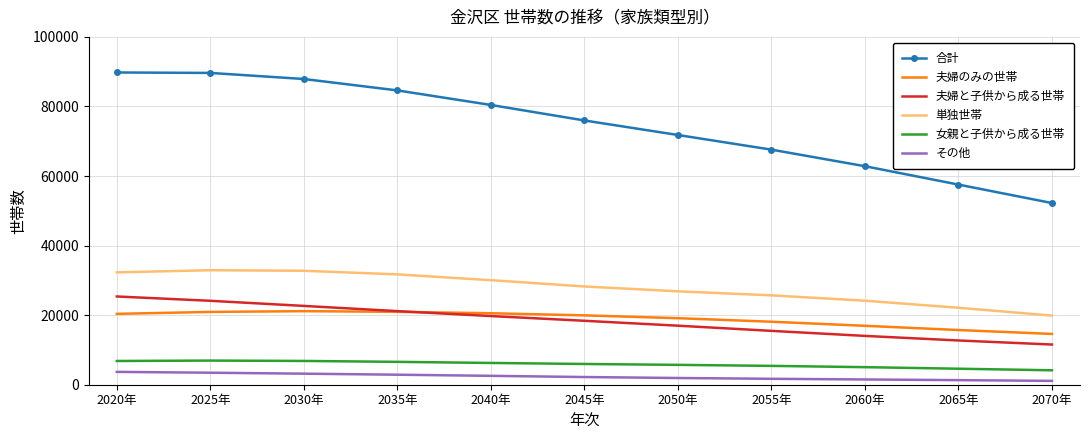

How many categories are shown in the chart?

11